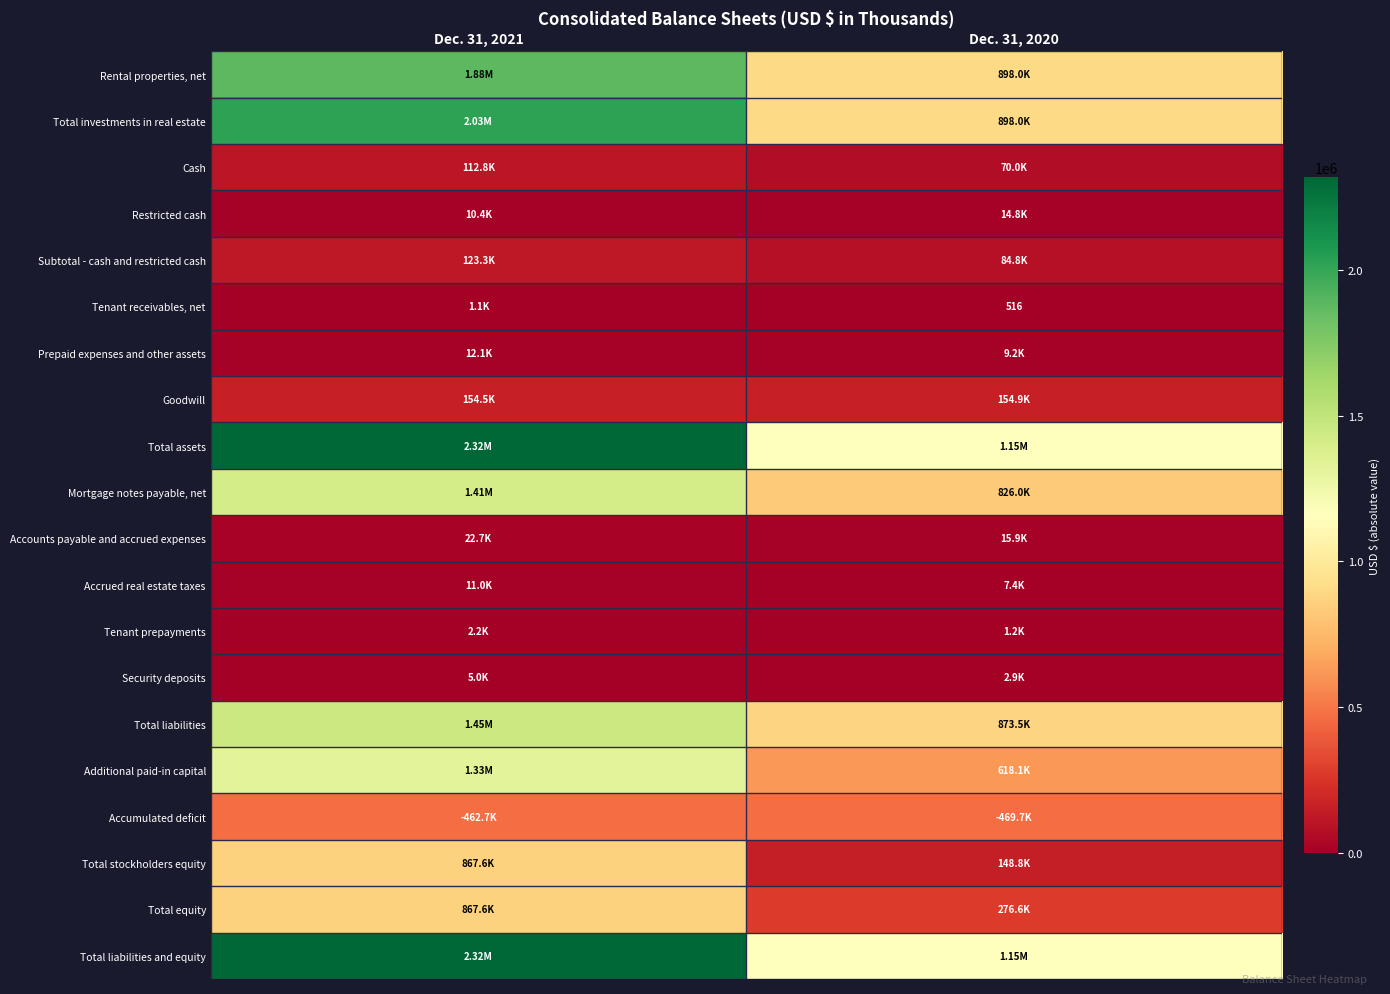

Between Dec. 31, 2020 and Dec. 31, 2021, which is larger?

Dec. 31, 2021